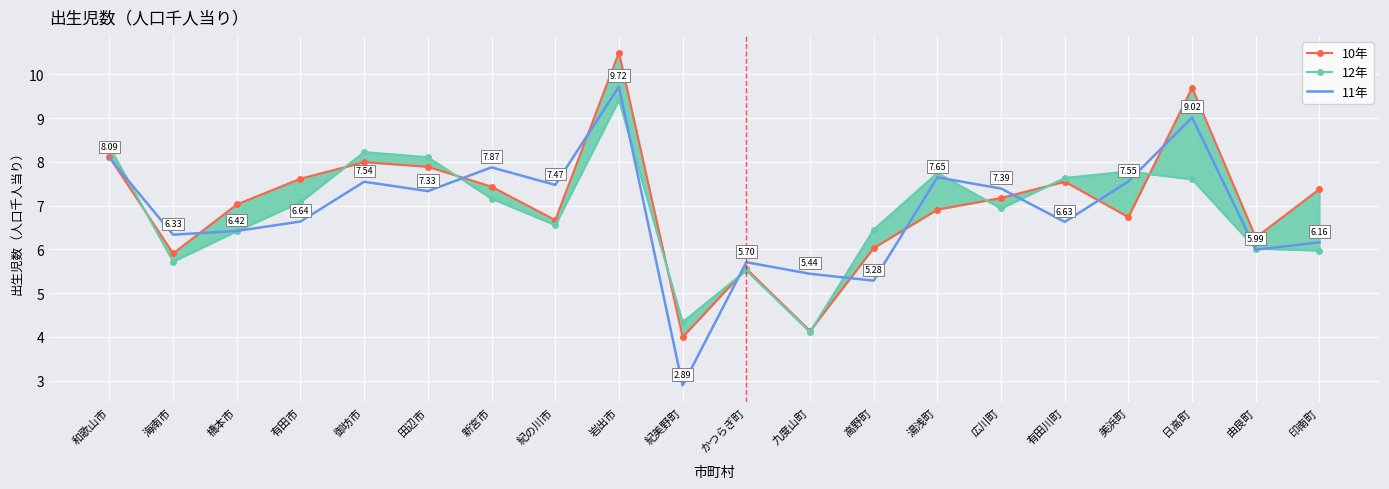

What is the difference between the 12年 values at 有田川町 and 田辺市?

0.5